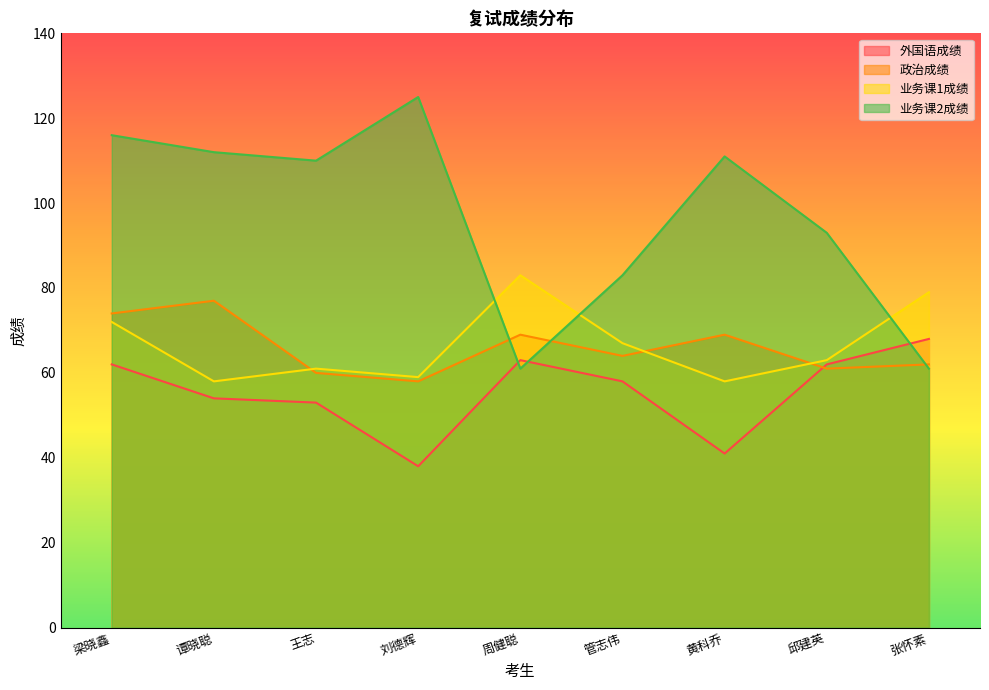

What is the label of the 8th point from the left?

邱建英